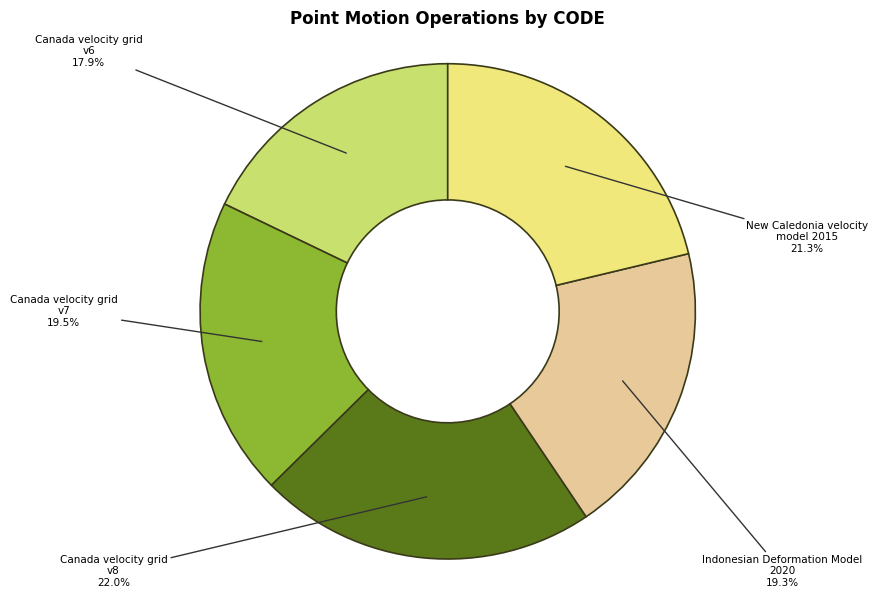

To the nearest percent, what percentage of the pie is Indonesian Deformation Model 2020?

19%